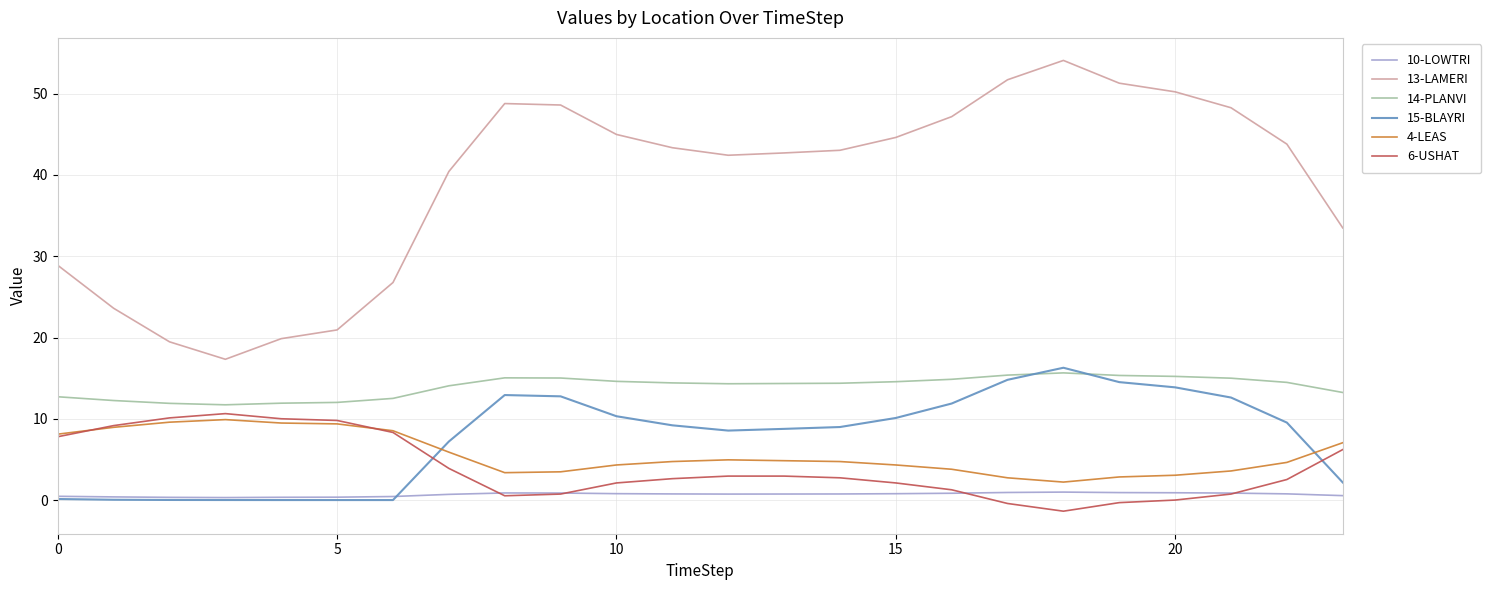

After their last crossing, which series has the higher values: 4-LEAS or 15-BLAYRI?

4-LEAS